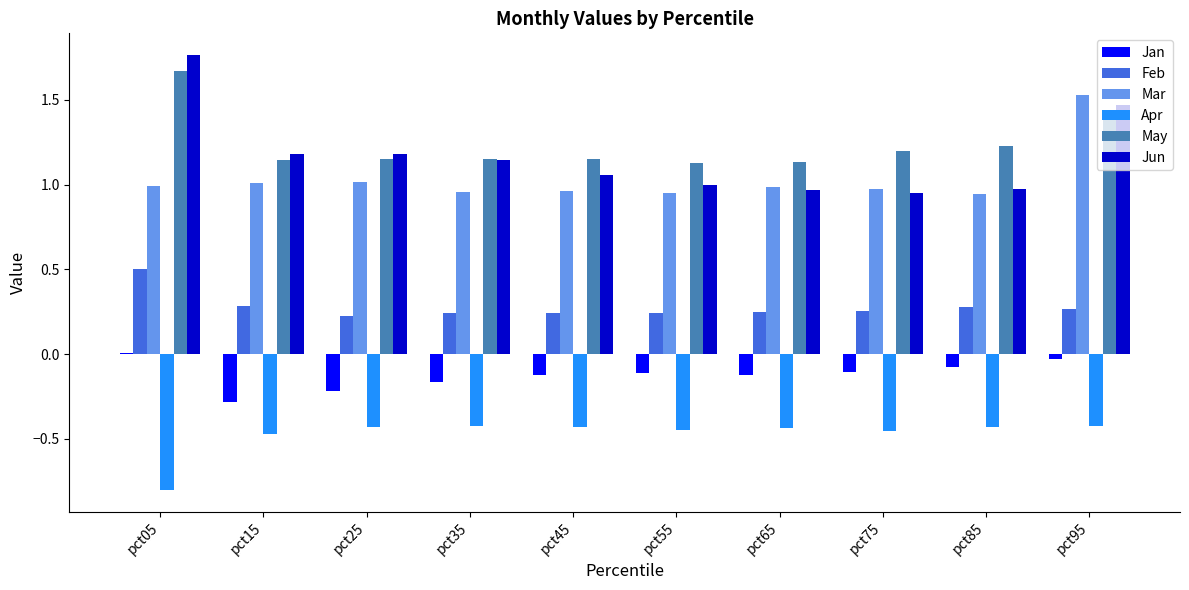

What is the highest value of the Feb series?

0.5